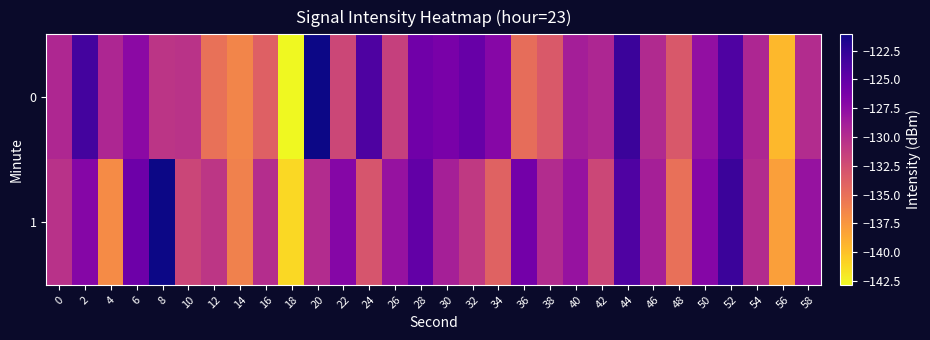

At which category is the sum across all series the highest?

52